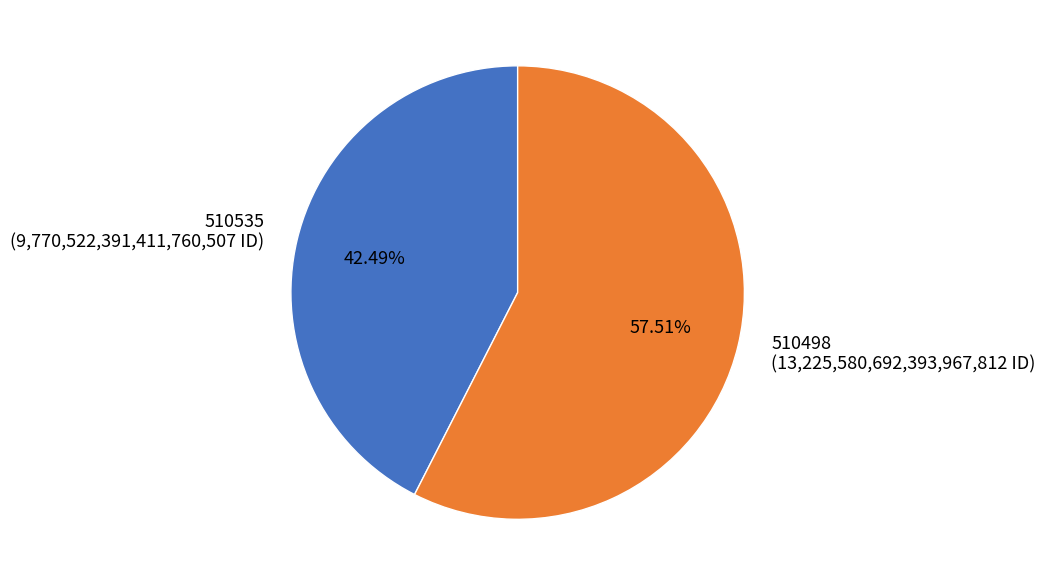

Between 510535 (9,770,522,391,411,760,507 ID) and 510498 (13,225,580,692,393,967,812 ID), which is larger?

510498 (13,225,580,692,393,967,812 ID)